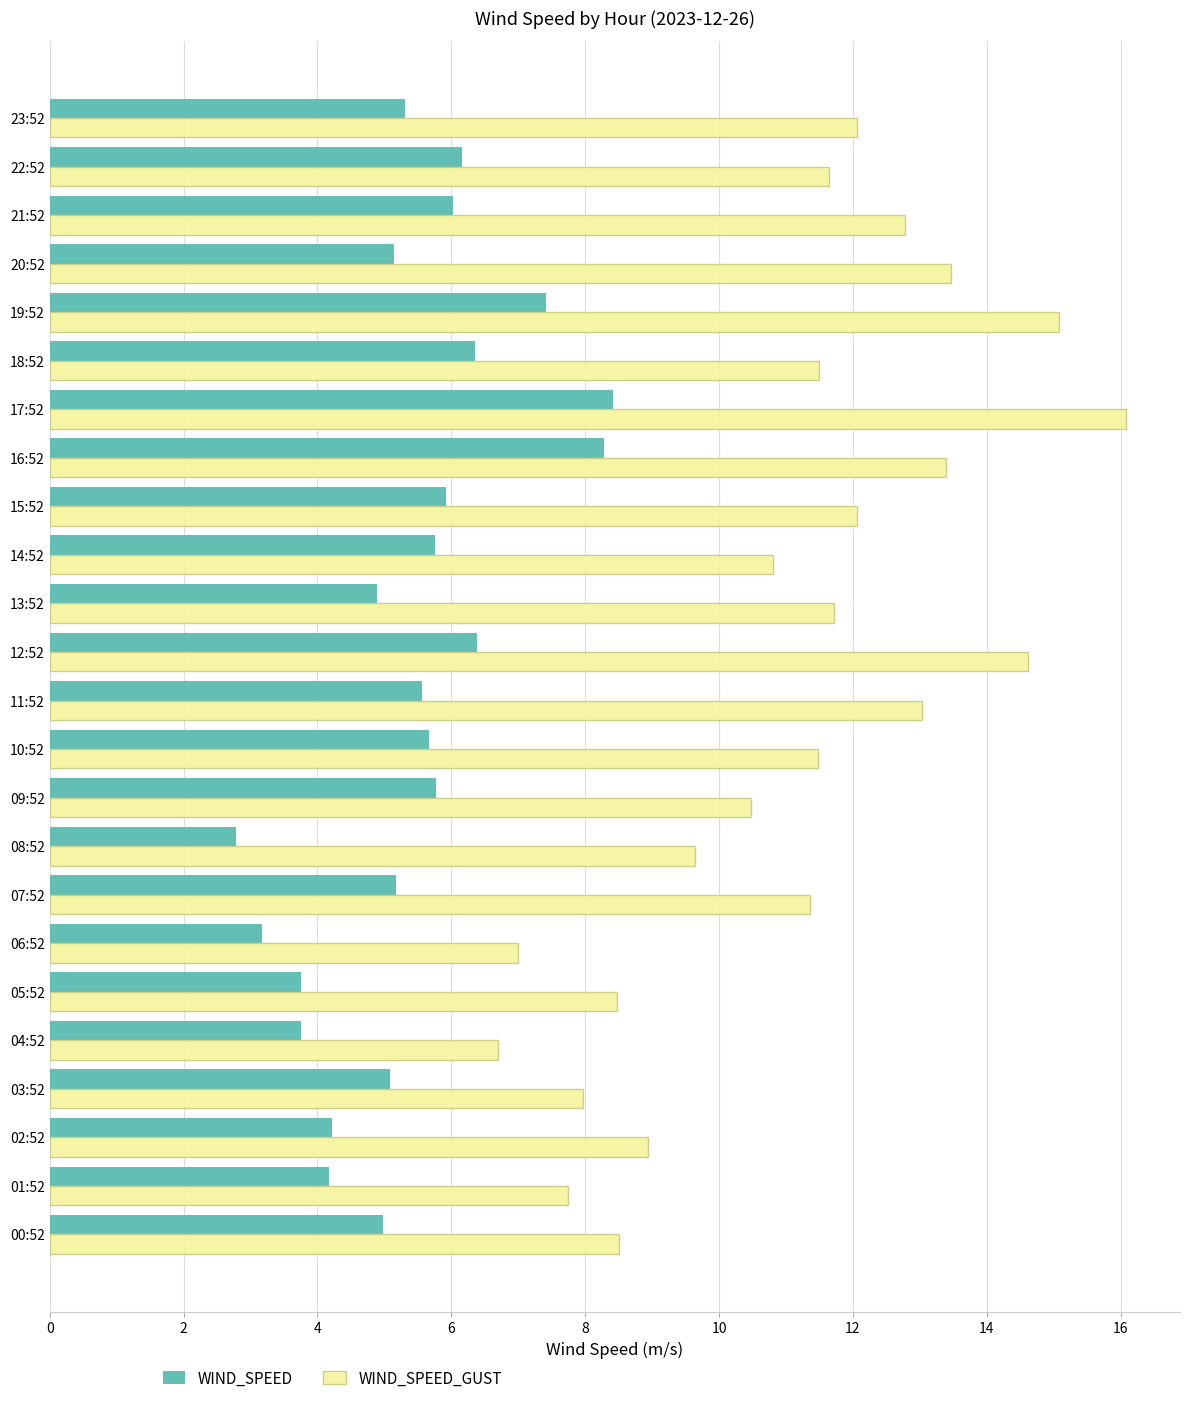

Rank the series by their average value, from highest to lowest.

WIND_SPEED_GUST, WIND_SPEED